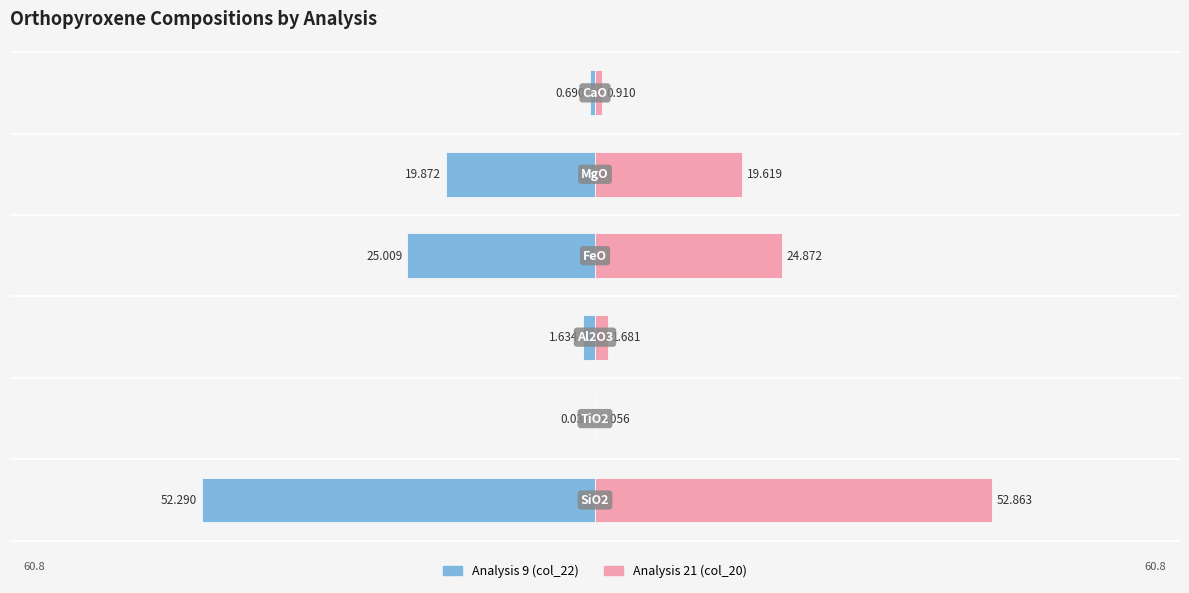

Which series has the widest spread of values?

Analysis 21 (col_20)